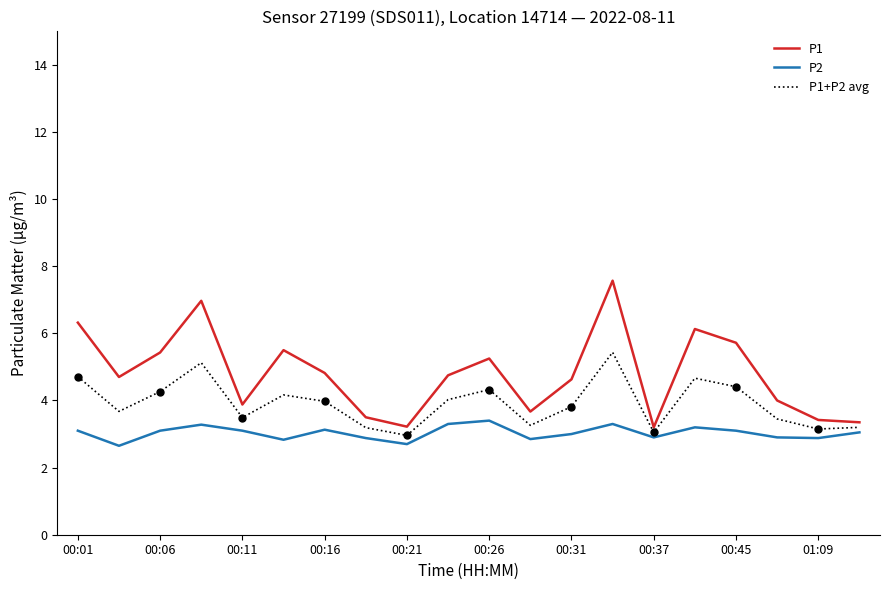

Is it true that P1+P2 avg equals 2.0 at 00:31?

False